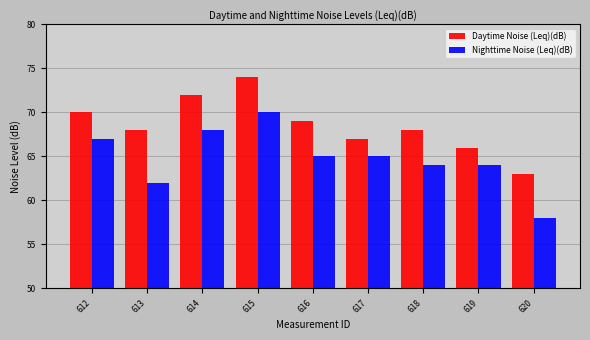

List the series in order of their peak value, lowest first.

Nighttime Noise (Leq)(dB), Daytime Noise (Leq)(dB)